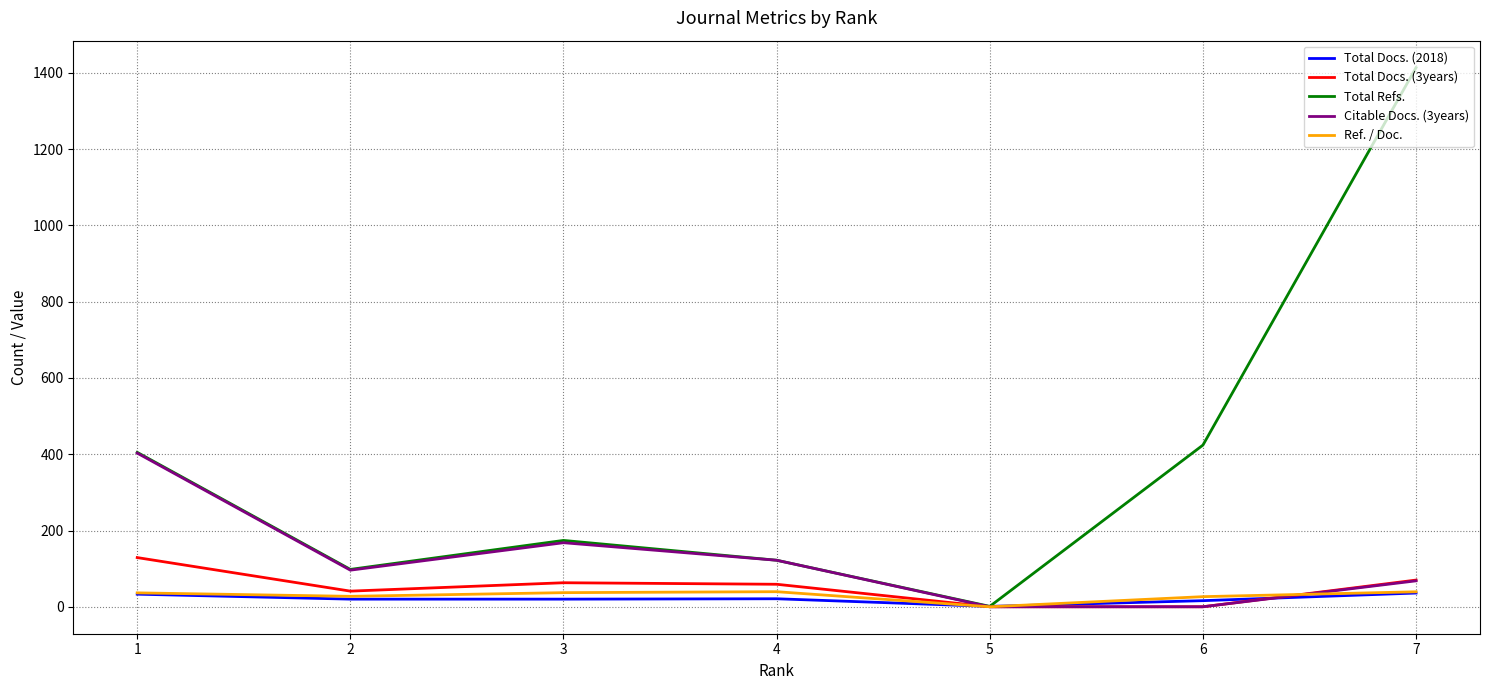

Which series has the largest total across all categories?

Total Refs.